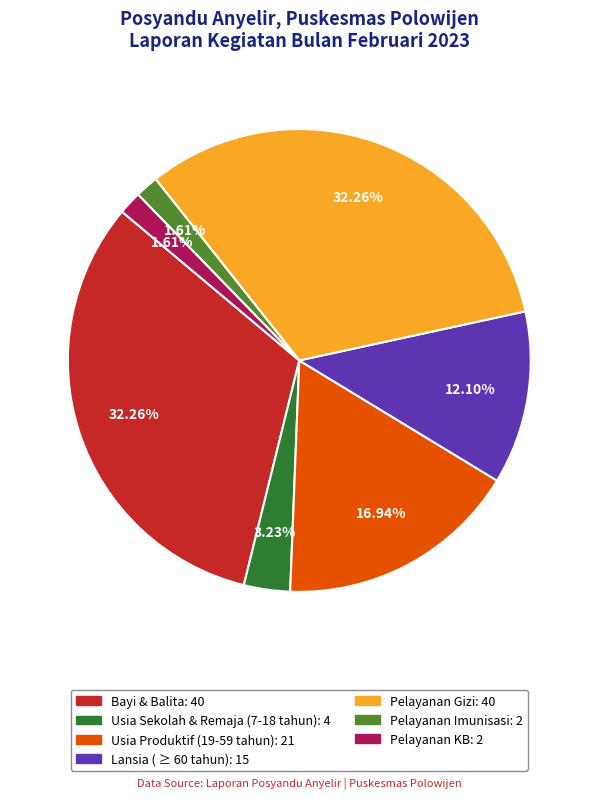

Is there any slice that represents more than half of the pie?

No